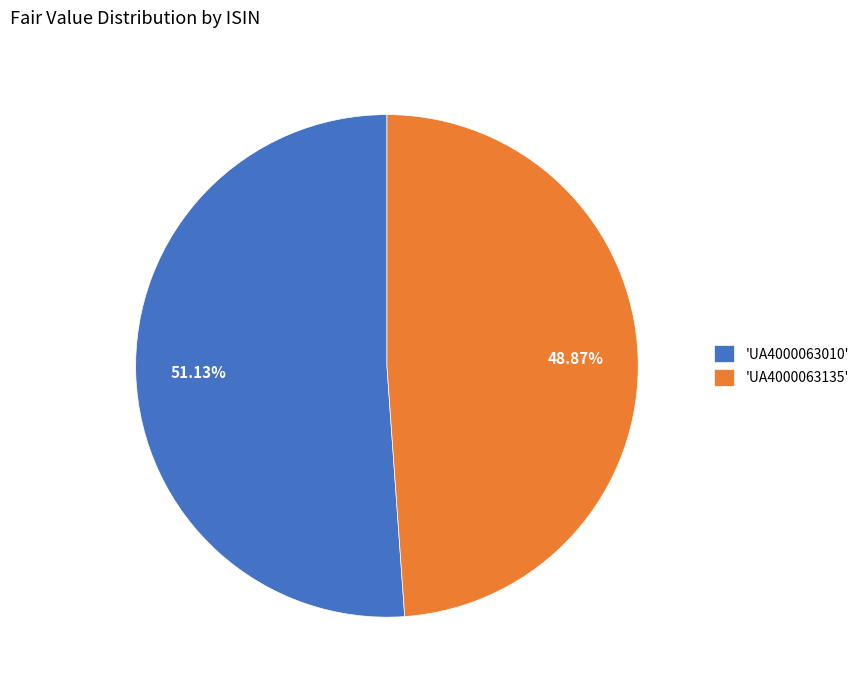

Does any single category account for the majority?

Yes